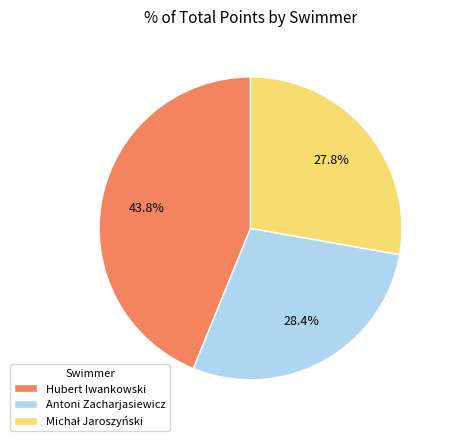

Approximately how many times larger is the value at Hubert Iwankowski compared to Antoni Zacharjasiewicz?

1.5